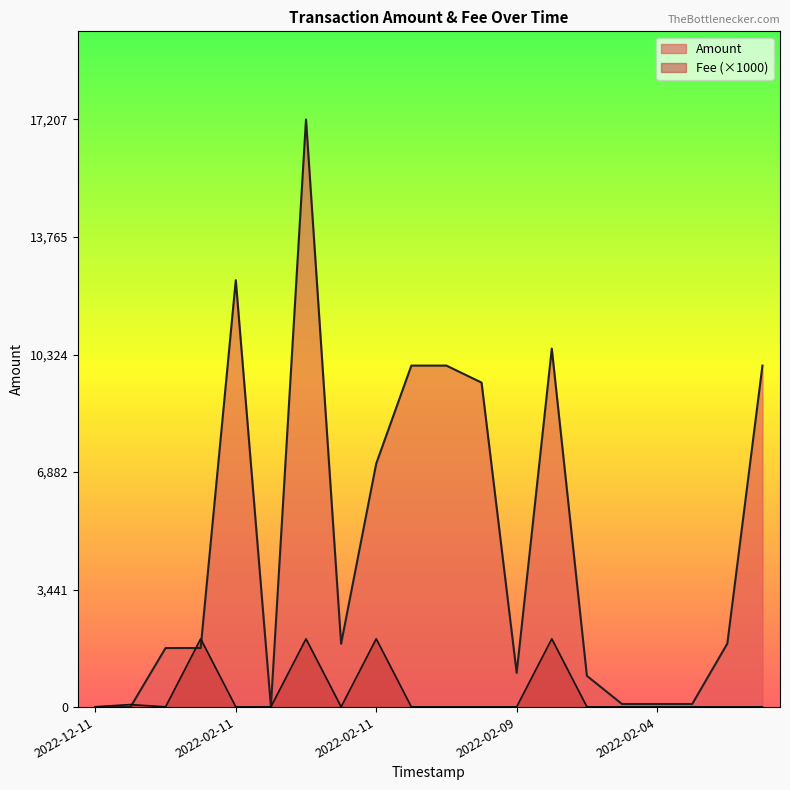

Between 2022-02-04 and 2022-03-03, which is larger?

2022-02-04